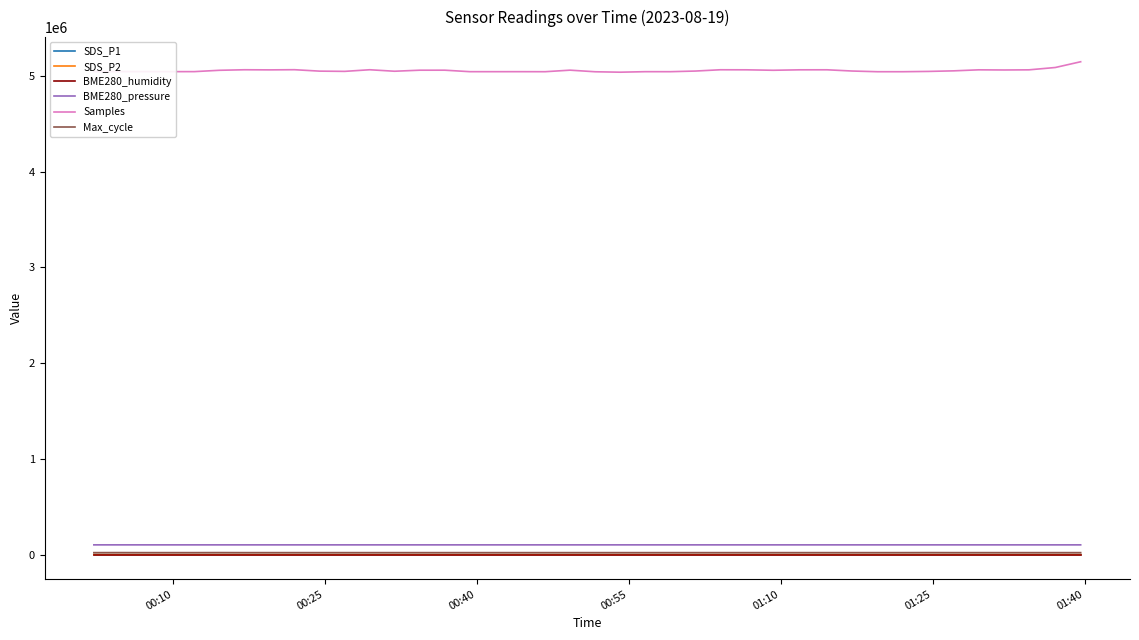

Which series has the largest range (max minus min)?

Samples